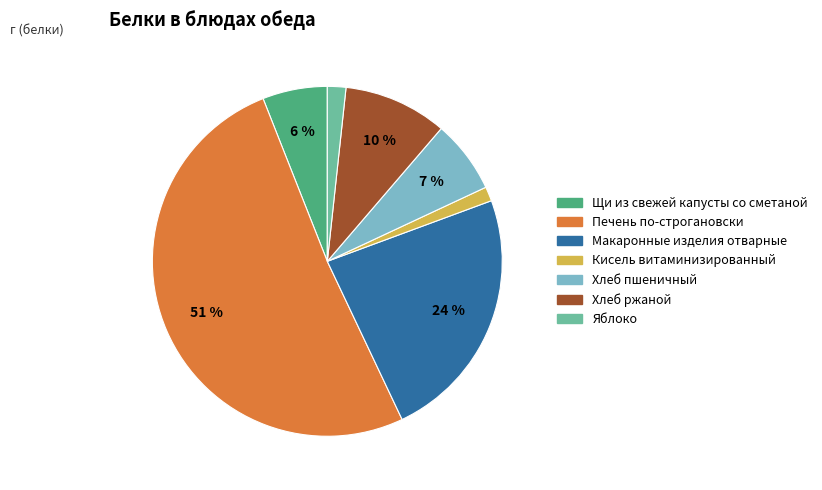

What is the ratio of the value at Яблоко to the value at Хлеб ржаной?

0.2